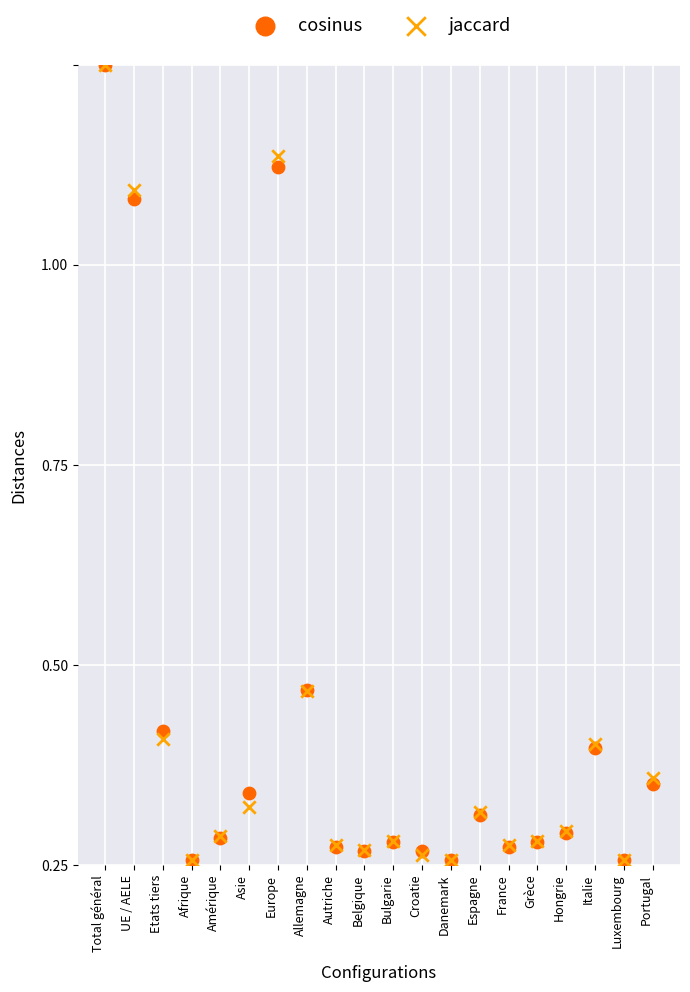

What are all the series names shown in the legend?

cosinus, jaccard